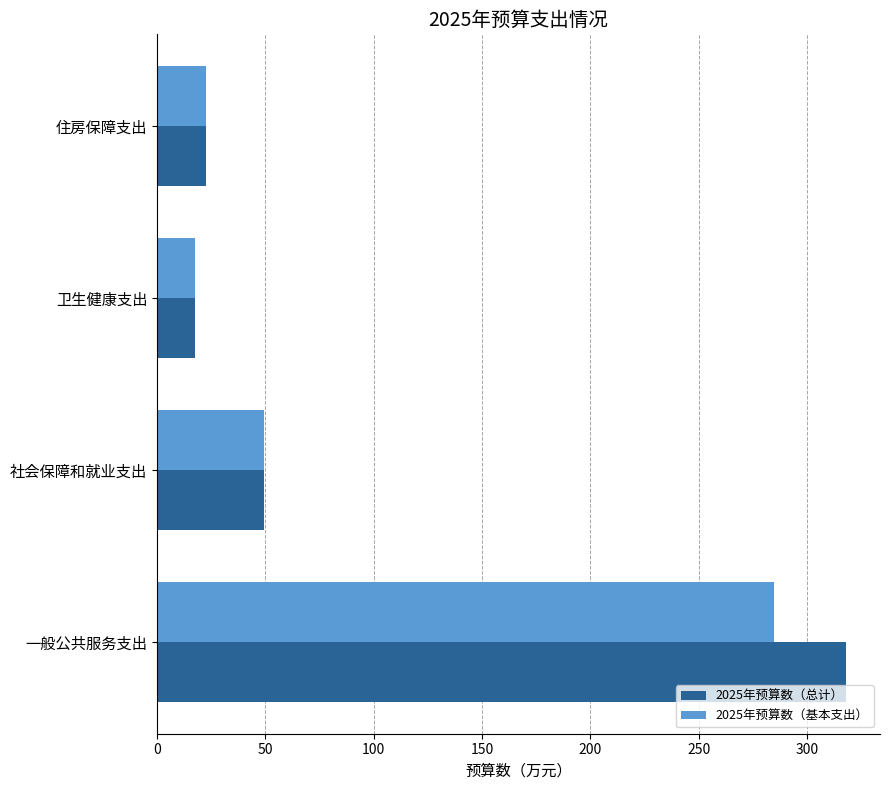

Count the number of data series in this chart.

2